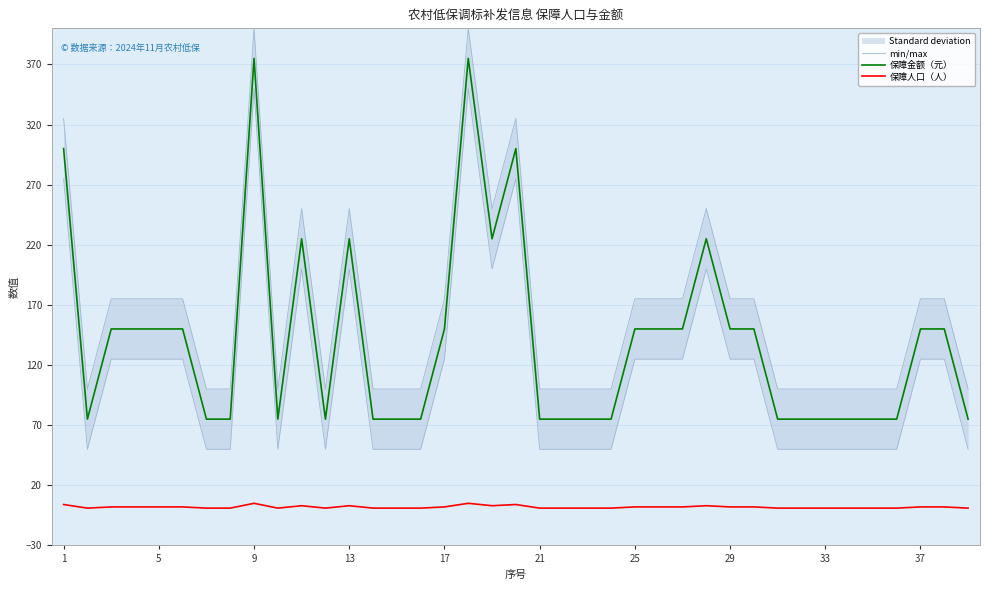

What is the value of the 保障人口（人） point at the 23rd from the left?

1.0